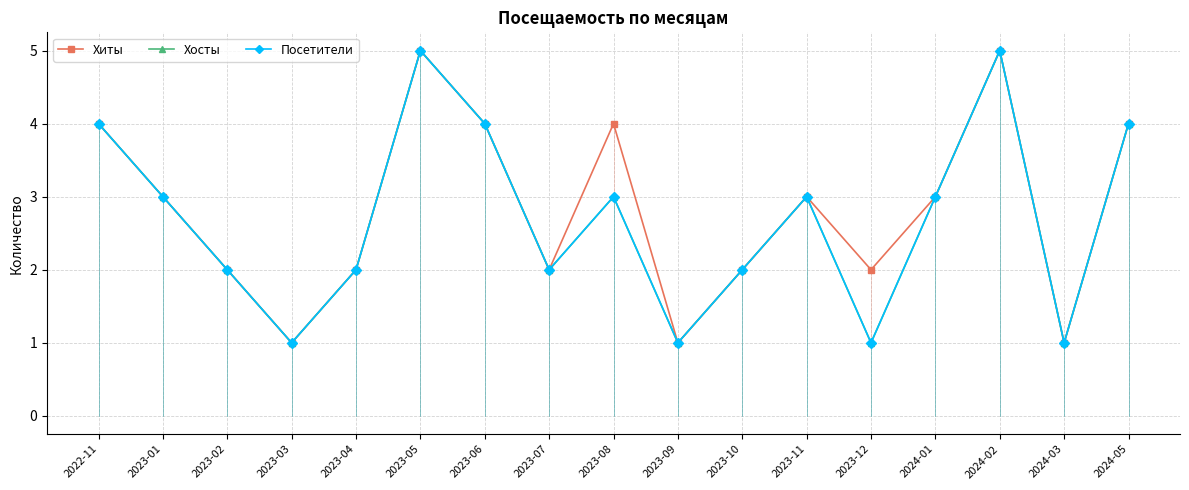

Which series has the largest total across all categories?

Хиты